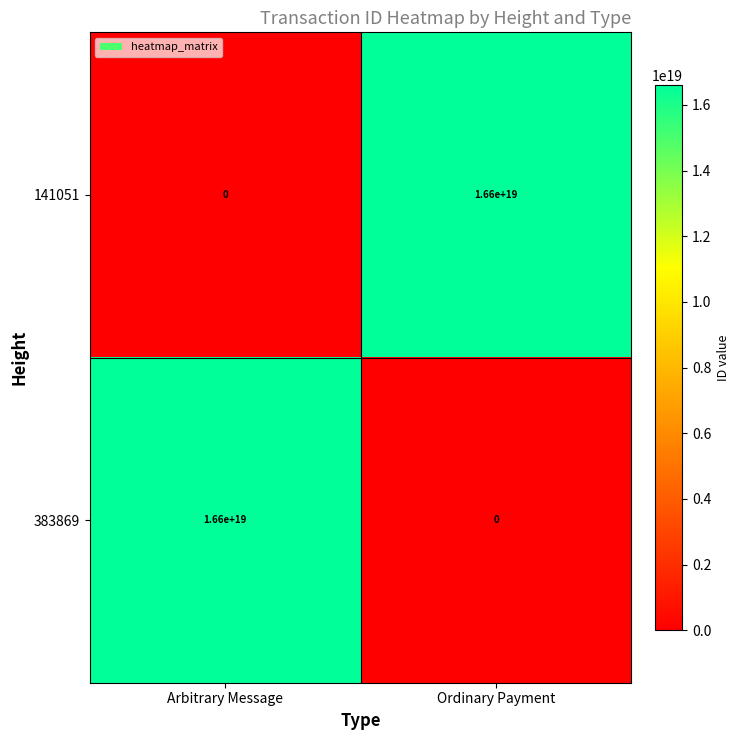

List the labels in order of 383869 value, smallest first.

Ordinary Payment, Arbitrary Message